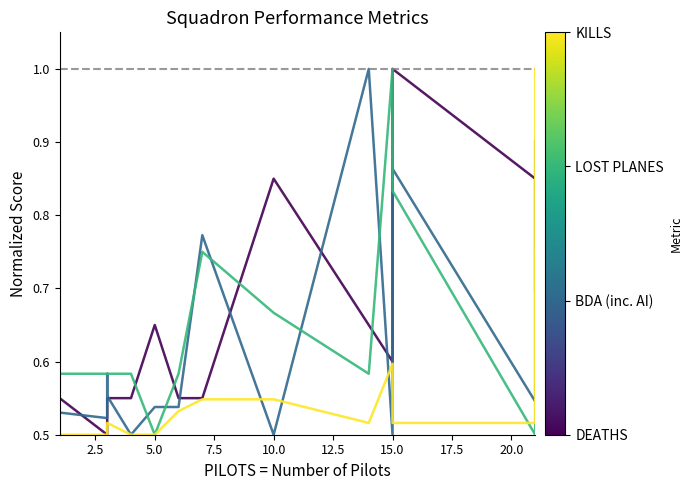

How many lines are shown in the chart?

4